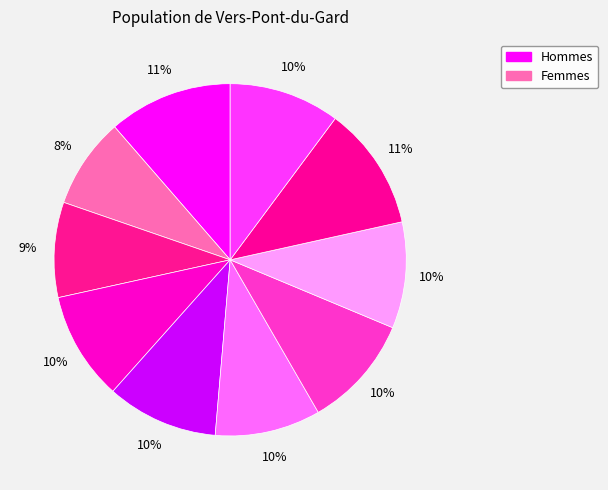

How many slices are in this pie chart?

10